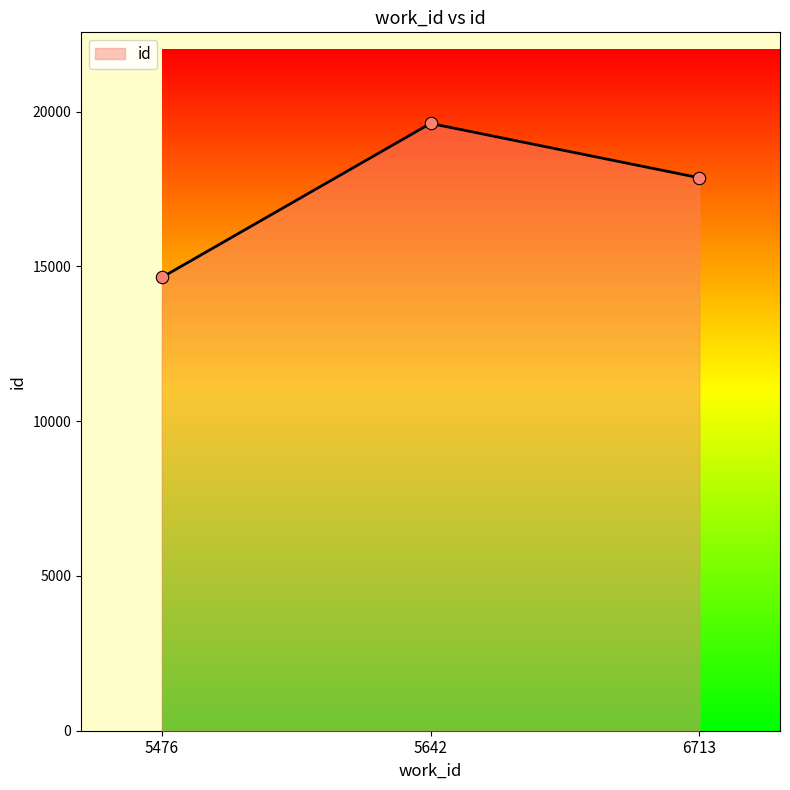

What is the change in value from 5476 to 5642?

+4976